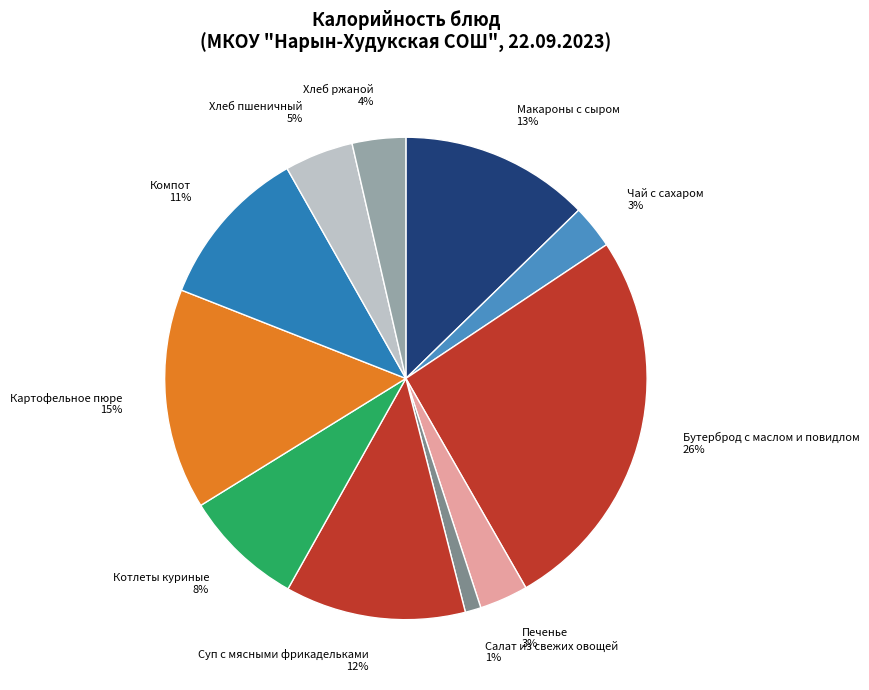

Do Котлеты куриные 8% and Макароны с сыром 13% together represent more than half of the pie?

No